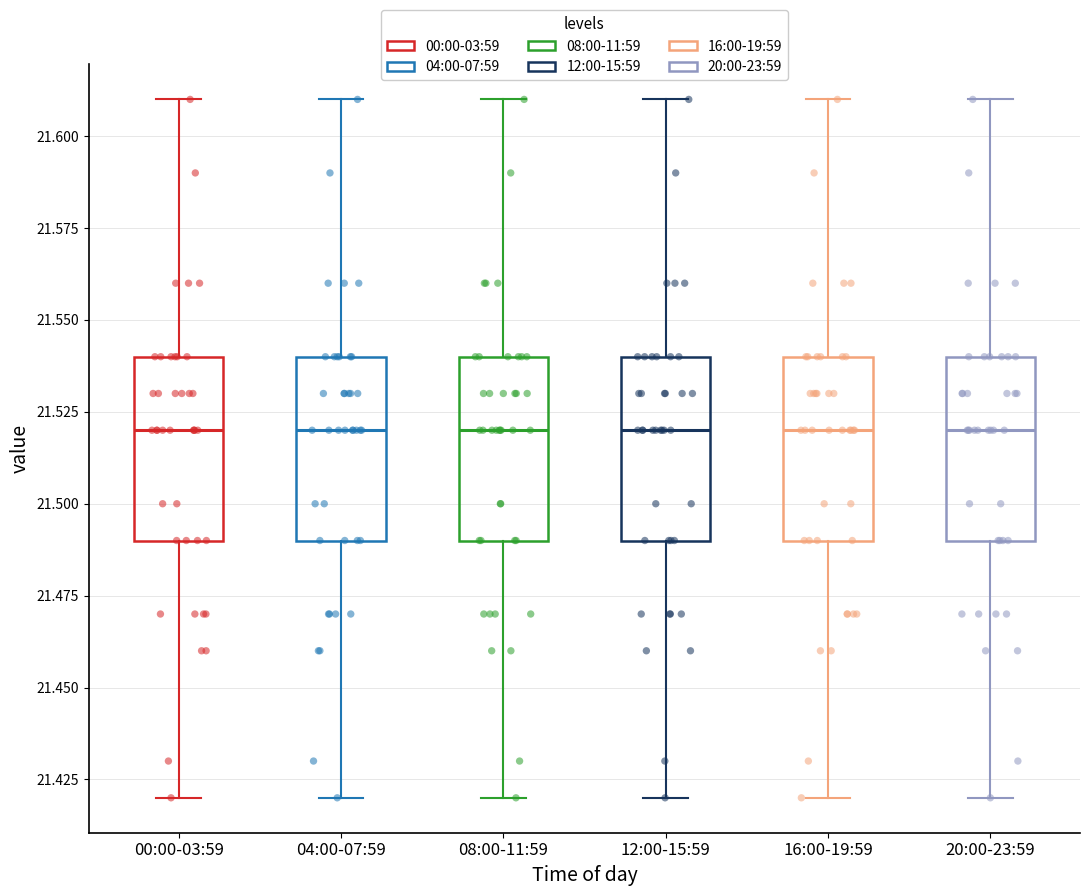

Reading left to right, transcribe this box plot: for each box, give where its median line is, the range the box spans, and where its two whiskers end, as read against the y-axis. The values are not printed on the chart, so give them approximately, as read against the axis.

00:00-03:59: median 21.52, box 21.49 to 21.54, whiskers 21.42 to 21.61
04:00-07:59: median 21.52, box 21.49 to 21.54, whiskers 21.42 to 21.61
08:00-11:59: median 21.52, box 21.49 to 21.54, whiskers 21.42 to 21.61
12:00-15:59: median 21.52, box 21.49 to 21.54, whiskers 21.42 to 21.61
16:00-19:59: median 21.52, box 21.49 to 21.54, whiskers 21.42 to 21.61
20:00-23:59: median 21.52, box 21.49 to 21.54, whiskers 21.42 to 21.61